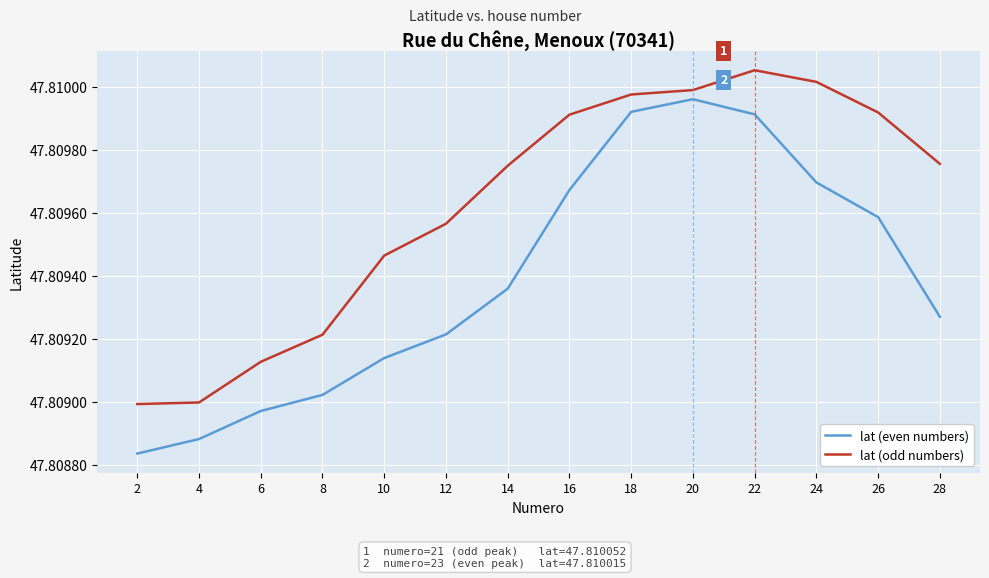

At 22, list the series in order from largest to smallest.

lat (odd numbers), lat (even numbers)